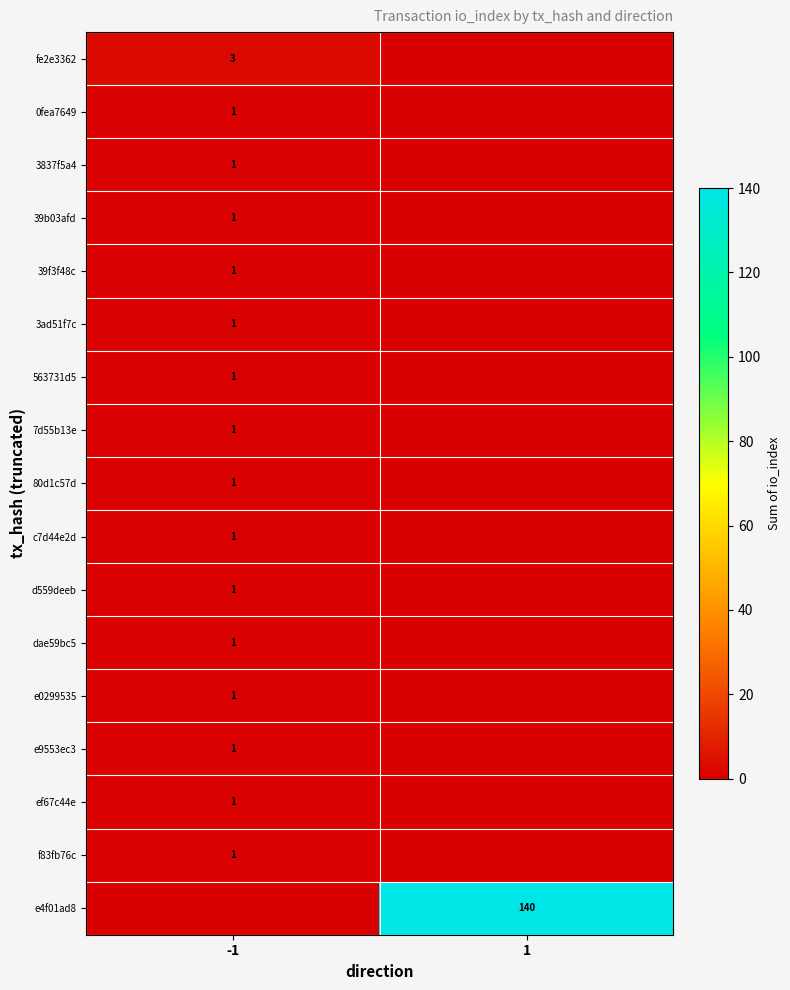

The value of e9553ec3 at -1 is 1. True or false?

True